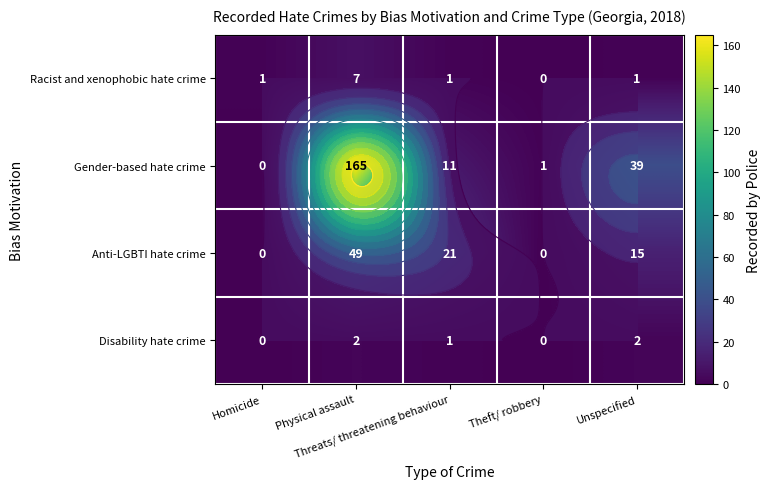

How many series are shown in this chart?

4